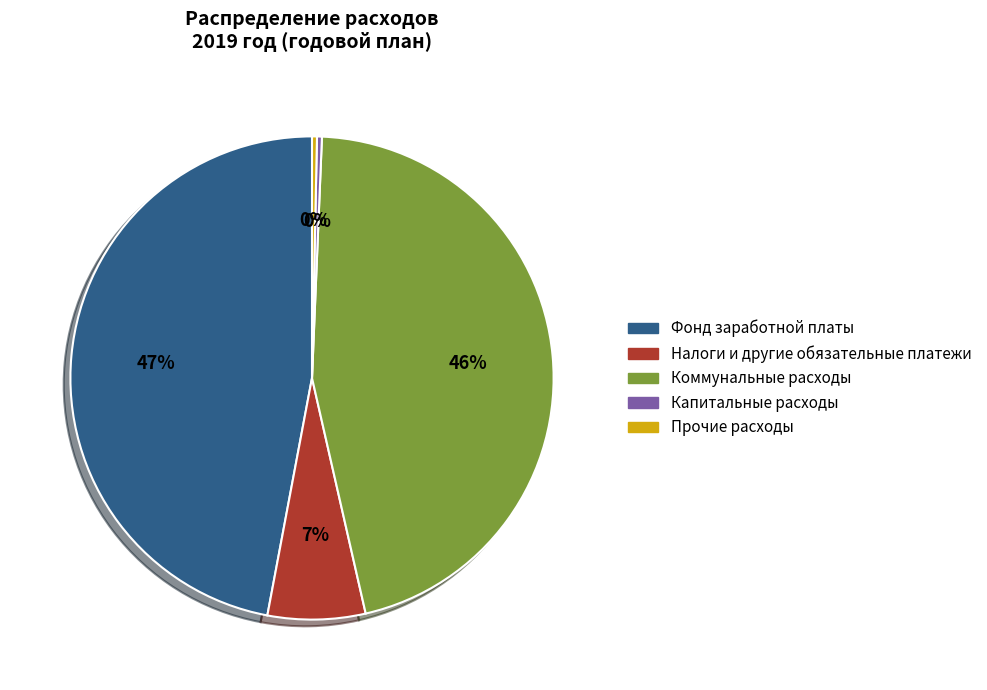

To the nearest percent, what is the average slice percentage?

20%